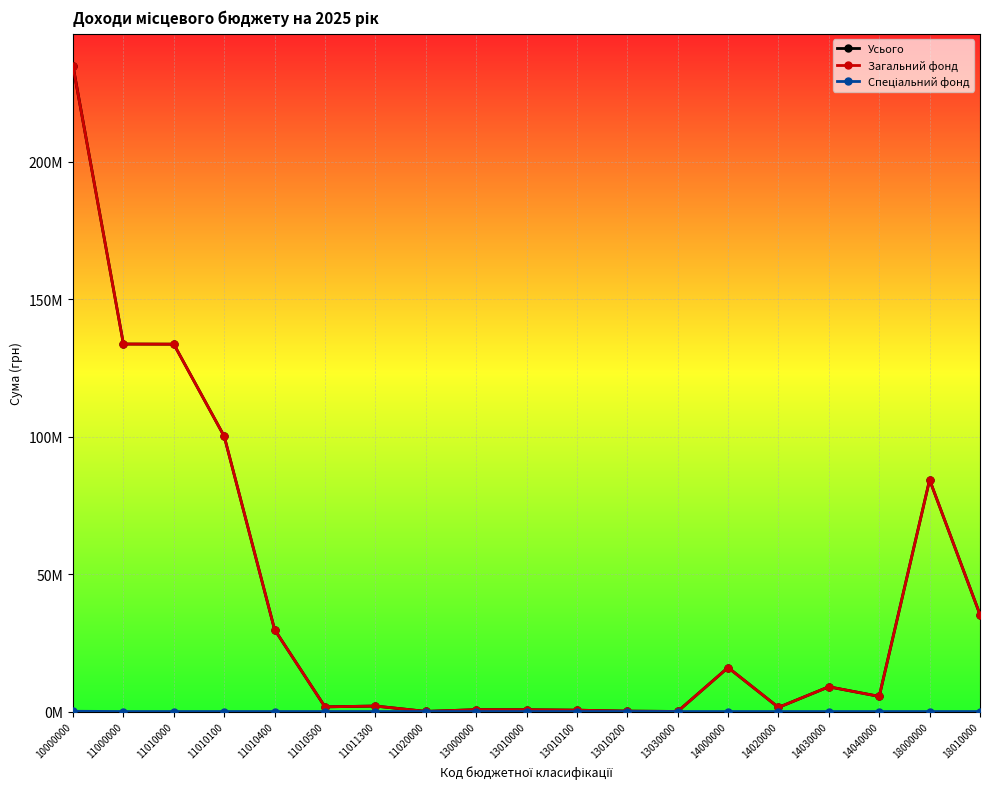

True or false: Загальний фонд and Усього intersect in this chart.

False